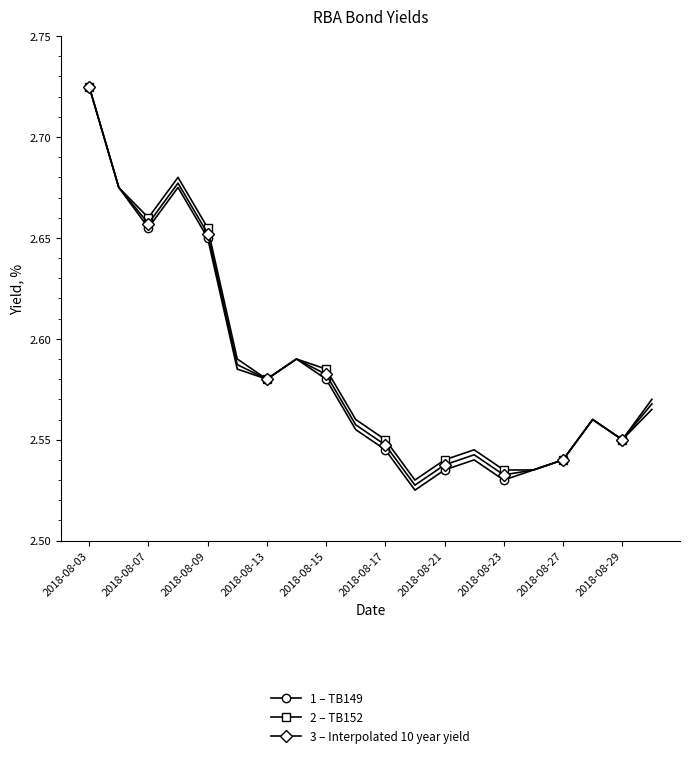

How many lines are shown in the chart?

3